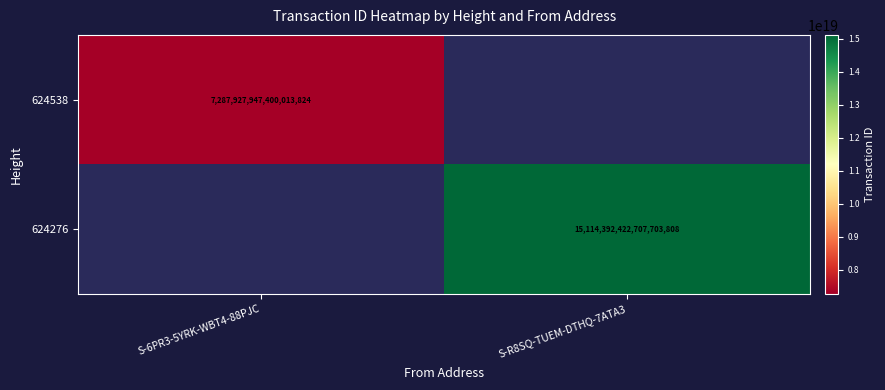

Is it true that 624276 equals 4084353395023104000 at S-R8SQ-TUEM-DTHQ-7ATA3?

False